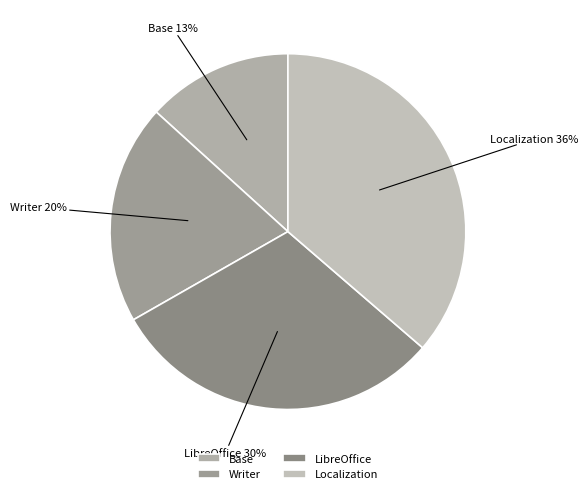

To the nearest percent, what portion does LibreOffice represent?

30%